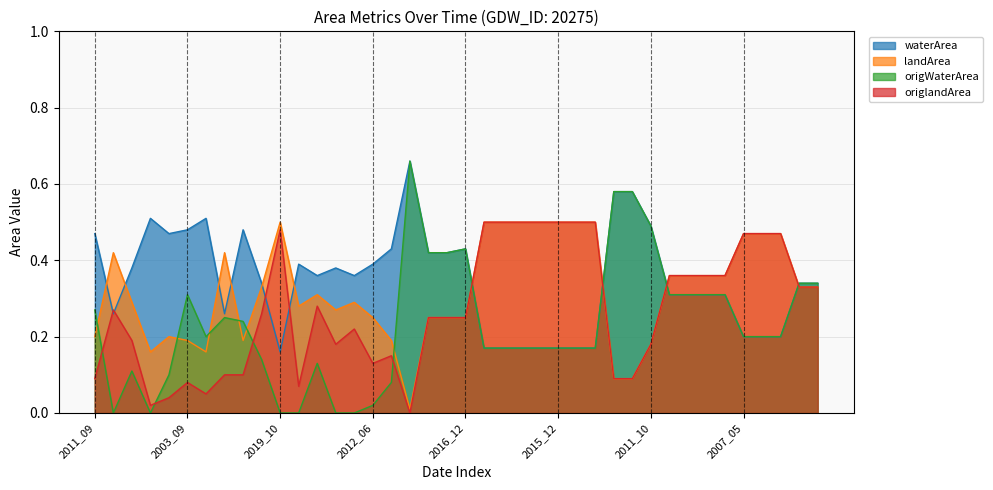

Does the chart have visible grid lines?

Yes